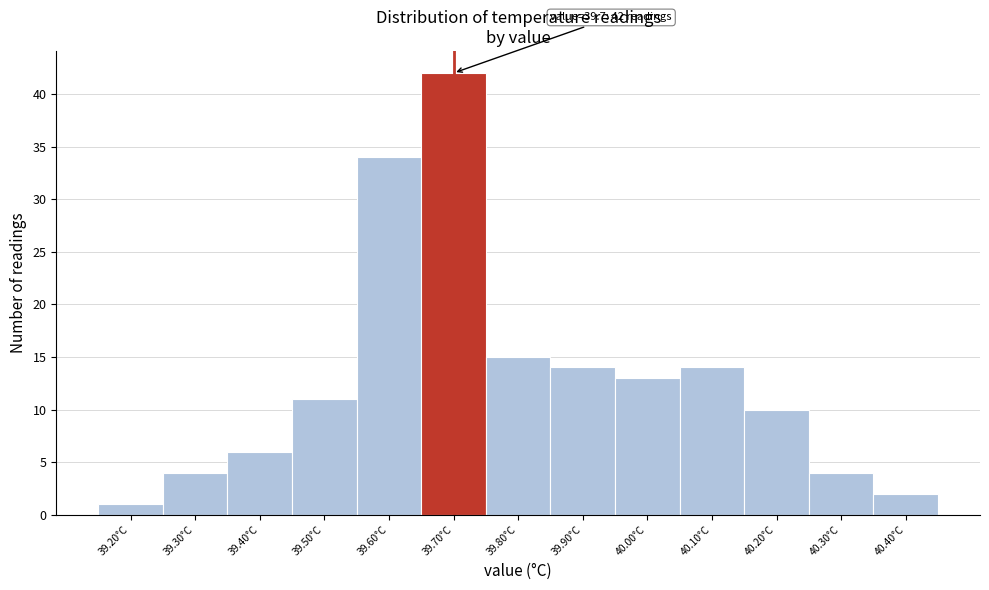

Over which range of the x-axis is the bar tallest?

39.65 to 39.75